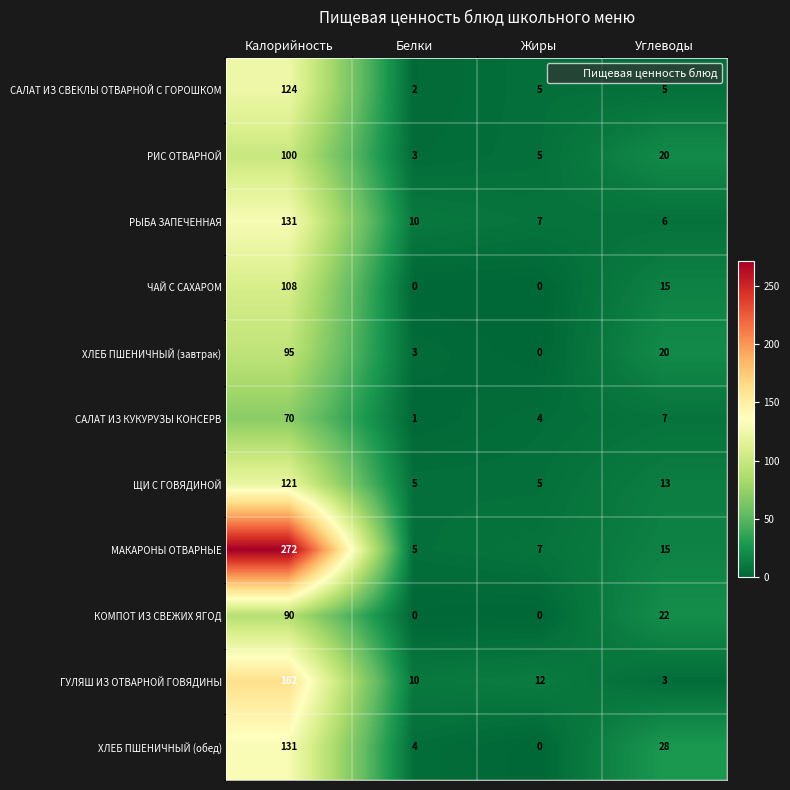

Between Калорийность and Белки, which series saw the biggest shift?

МАКАРОНЫ ОТВАРНЫЕ